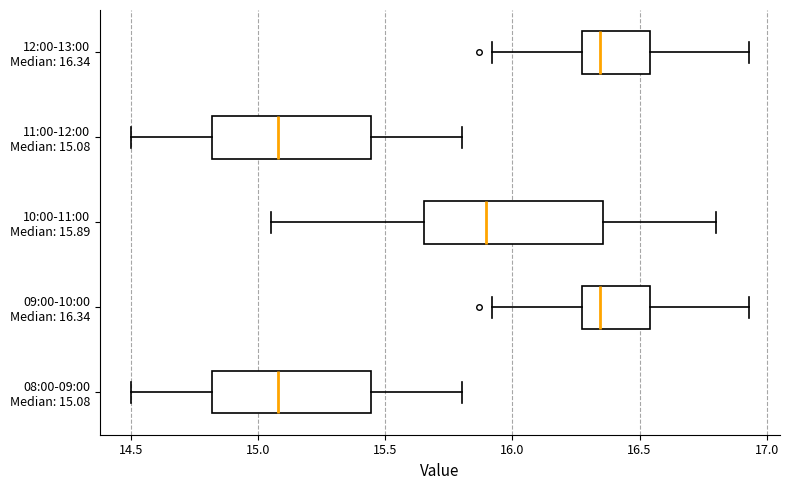

Where does the right whisker of the box for 08:00-09:00 Median: 15.08 end on the x-axis? The values are not printed on the chart, so give them approximately, as read against the axis.

15.80